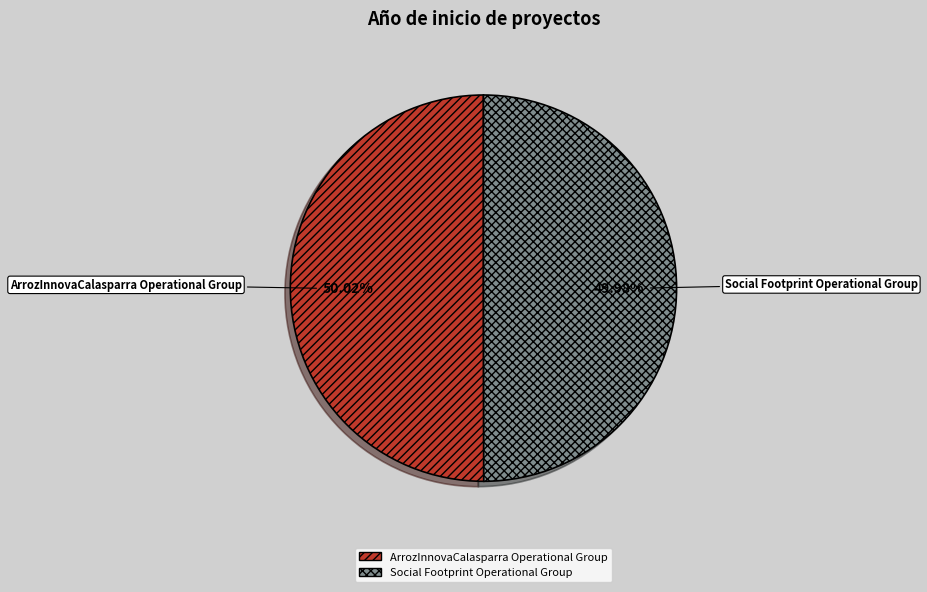

Do Social Footprint Operational Group and ArrozInnovaCalasparra Operational Group together represent more than half of the pie?

Yes